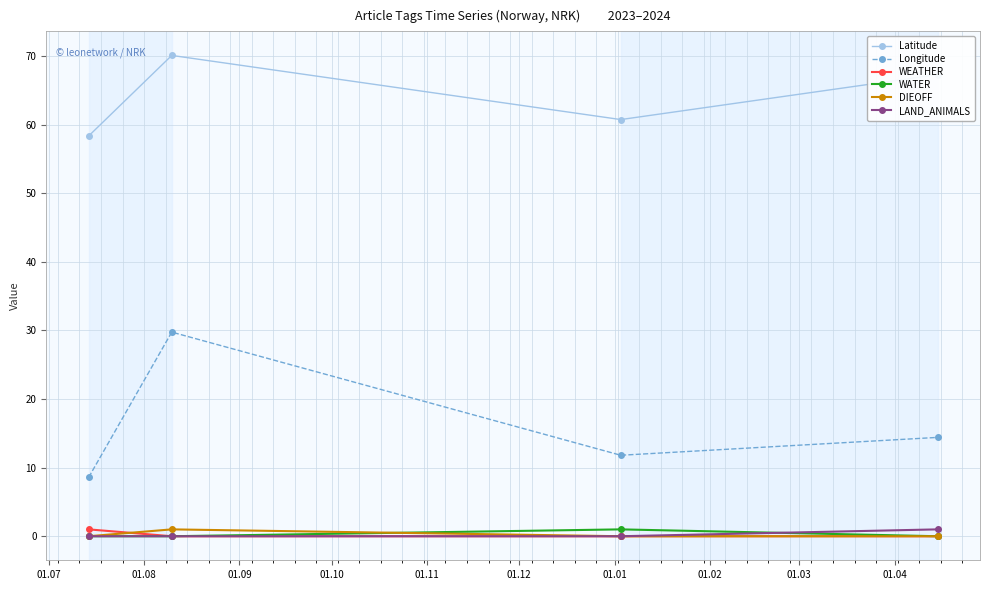

Reading right to left, transcribe all the data shown in this chart.

Latitude: 67.3	60.7	70.1	58.3
Longitude: 14.4	11.8	29.7	8.6
WEATHER: 0.0	0.0	0.0	1.0
WATER: 0.0	1.0	0.0	0.0
DIEOFF: 0.0	0.0	1.0	0.0
LAND_ANIMALS: 1.0	0.0	0.0	0.0